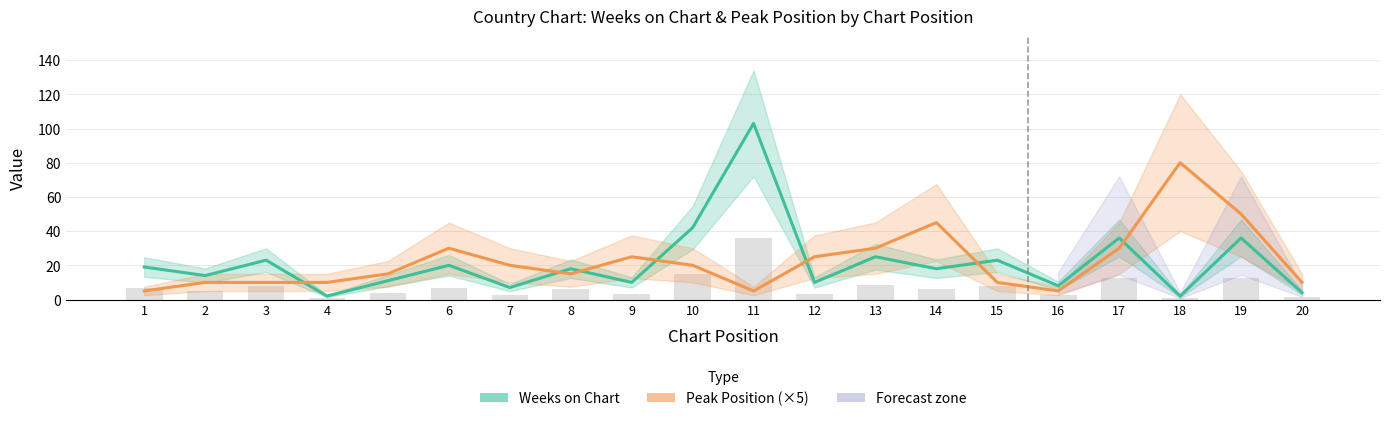

What is the difference between the highest and lowest values at 15?

13